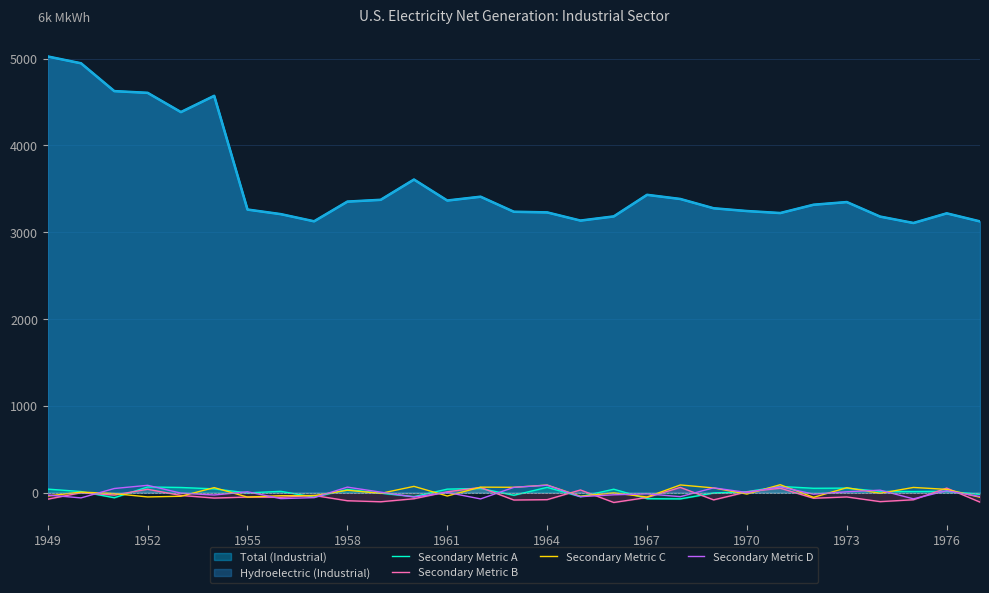

What is the difference between the maximum and minimum values in the Secondary Metric D series?

158.1